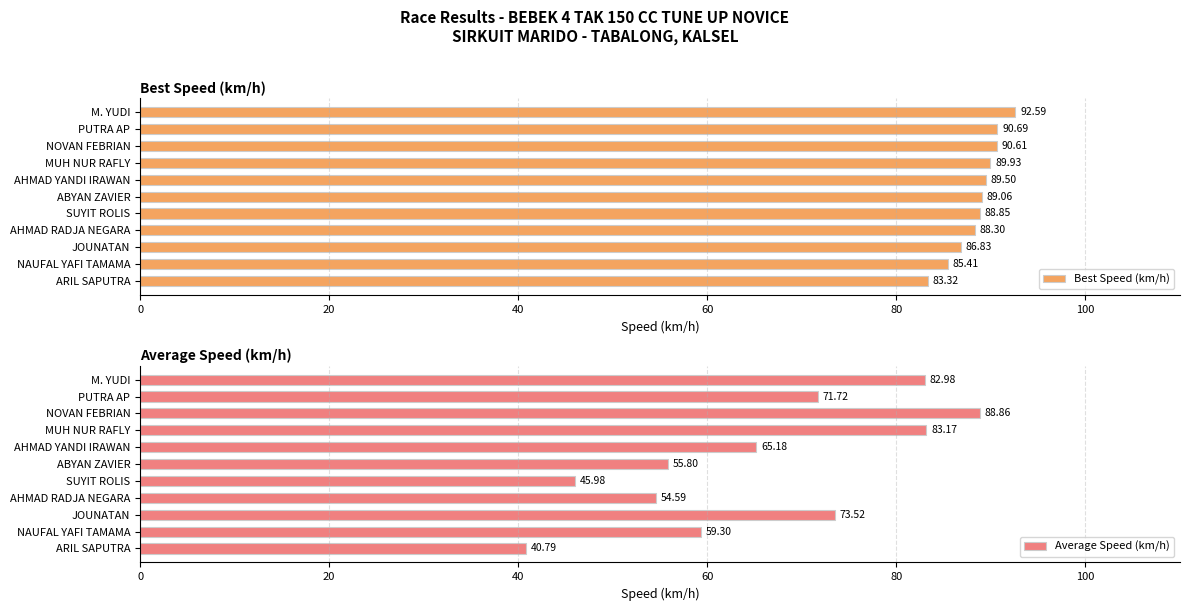

What is the sum of the Average Speed (km/h) values at M. YUDI and ARIL SAPUTRA?

123.8